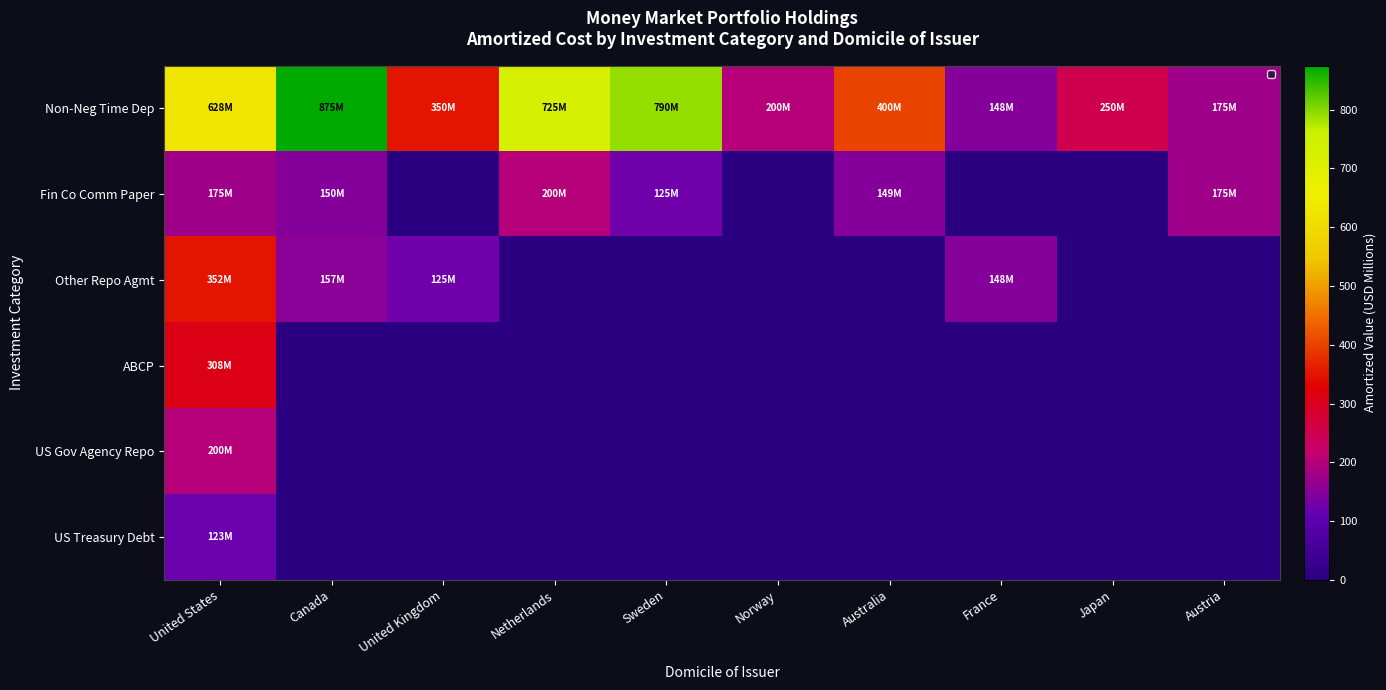

What is the difference between the maximum and minimum values in the Non-Neg Time Dep series?

727.0